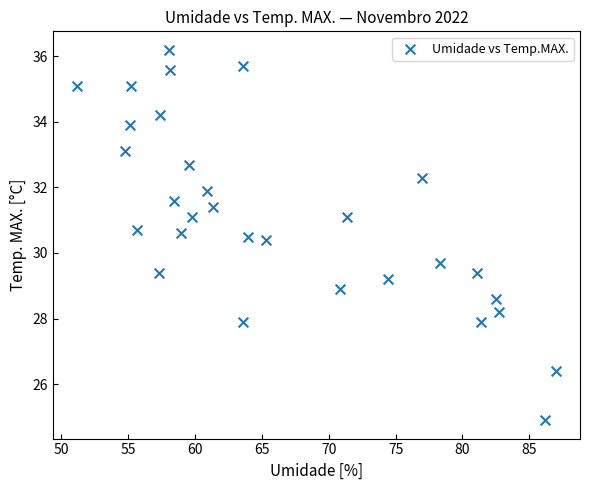

What is the range of X values (max minus min)?

35.8